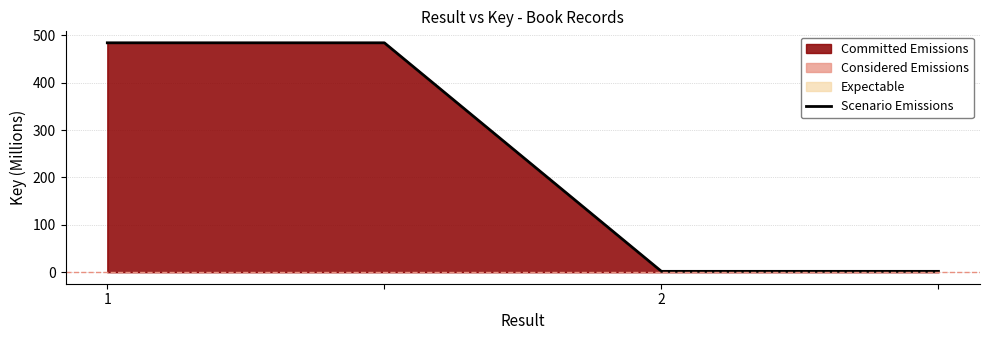

True or false: the data shows 2.6 at 2.

False